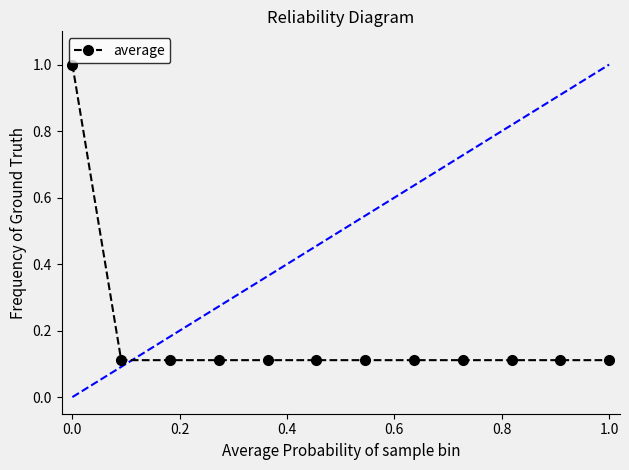

What is the difference between the maximum and minimum values?

0.9